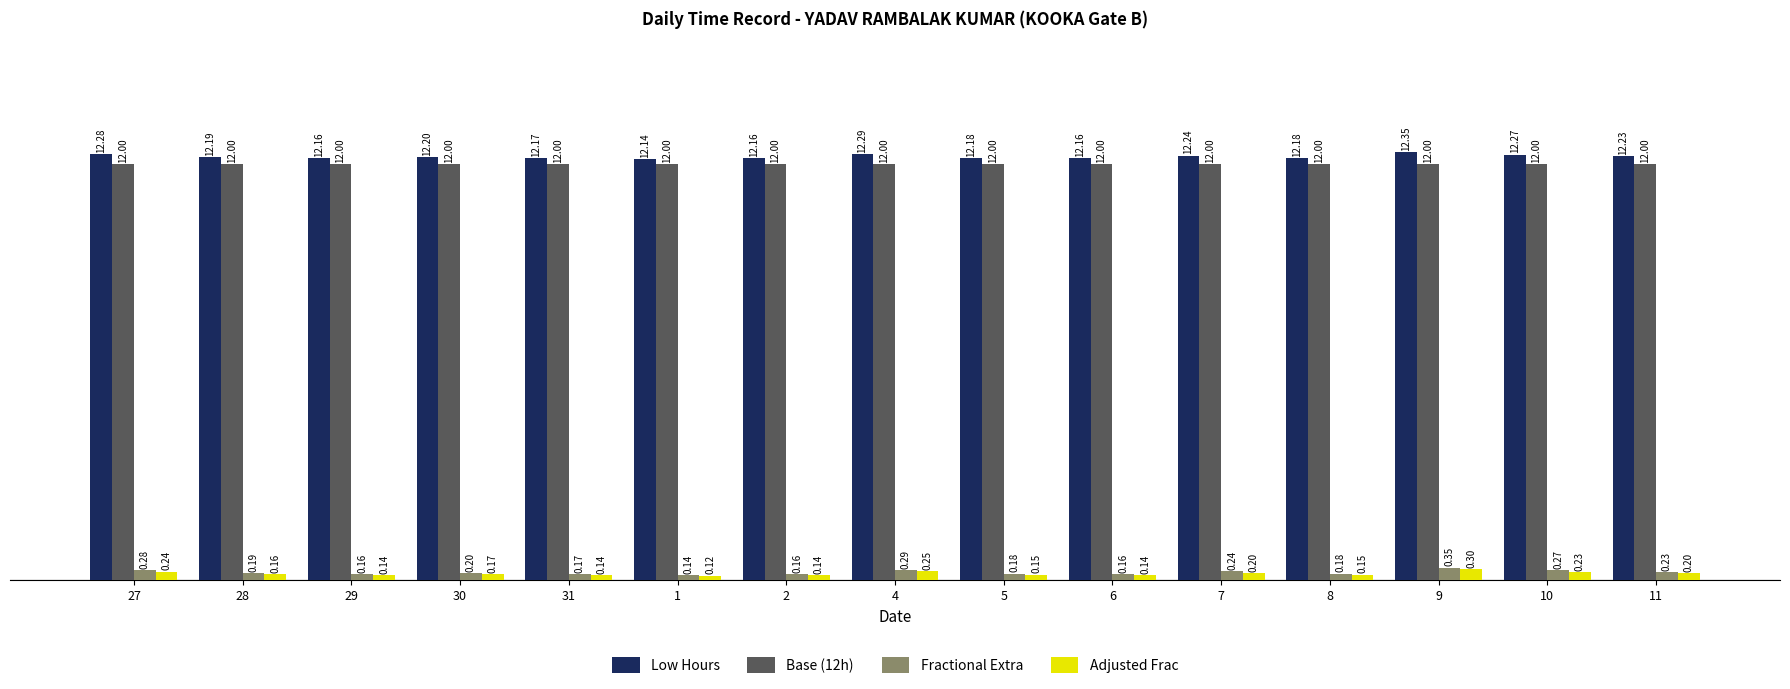

Which series has the largest total across all categories?

Low Hours